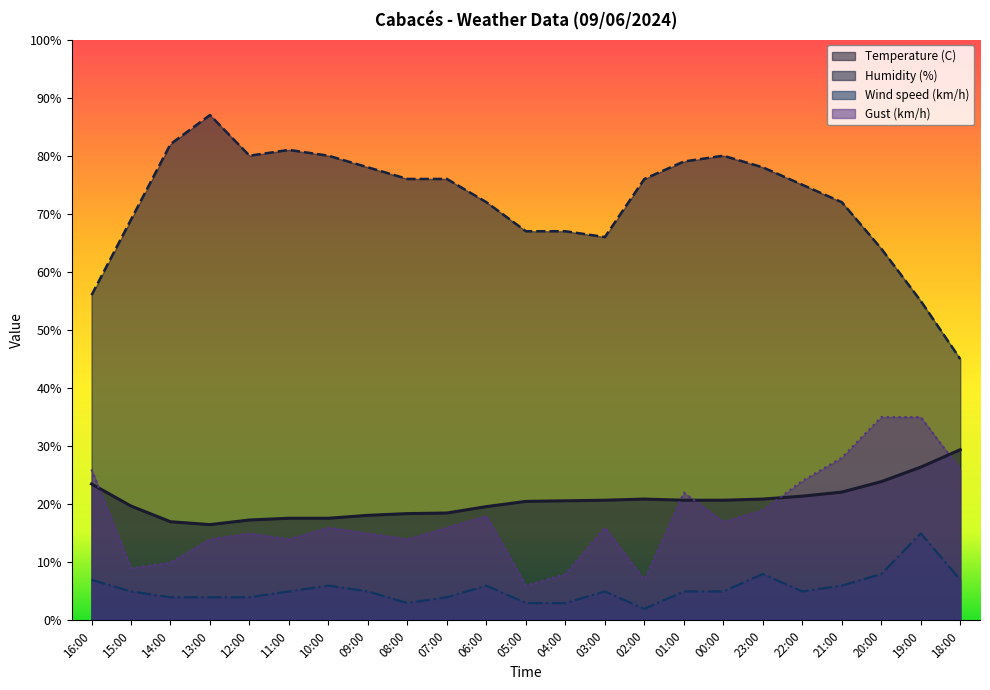

What is the highest value of the Gust (km/h) series?

35.0